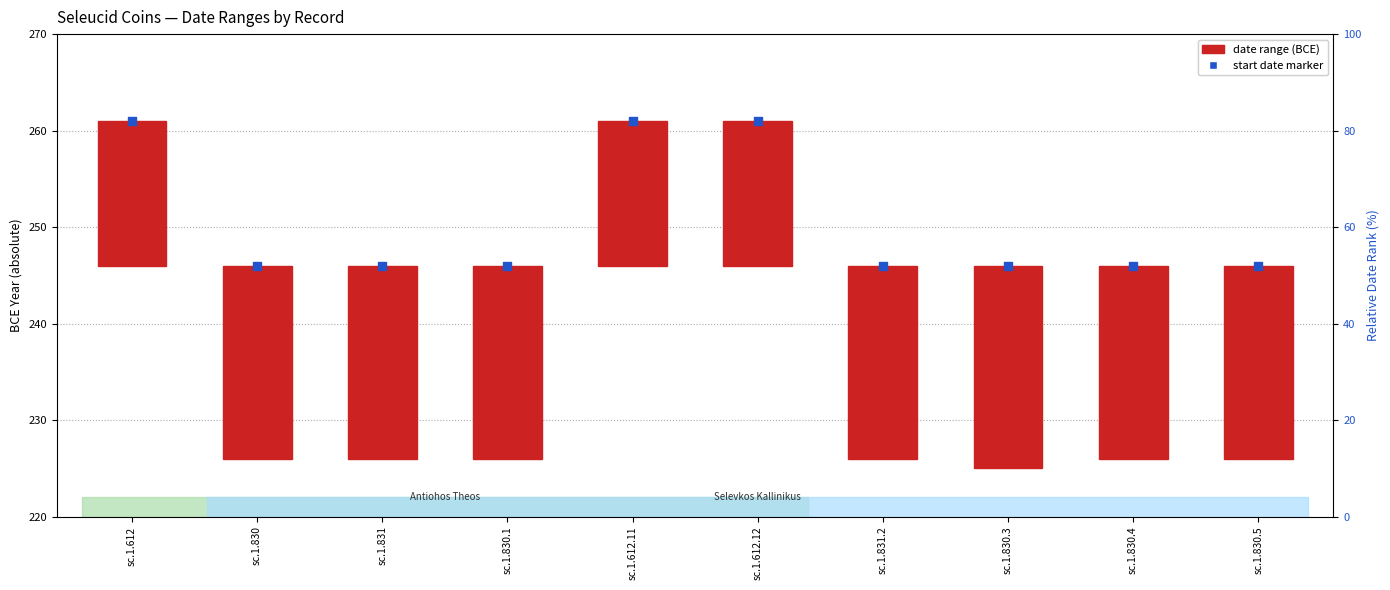

Which series reaches the minimum Y coordinate?

date range (BCE)